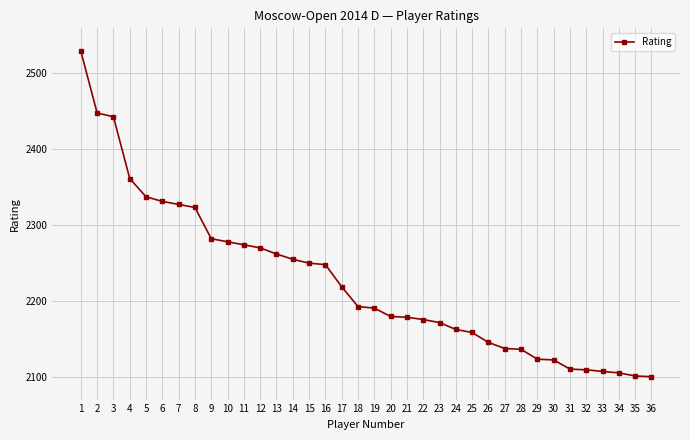

What is the average value?

2226